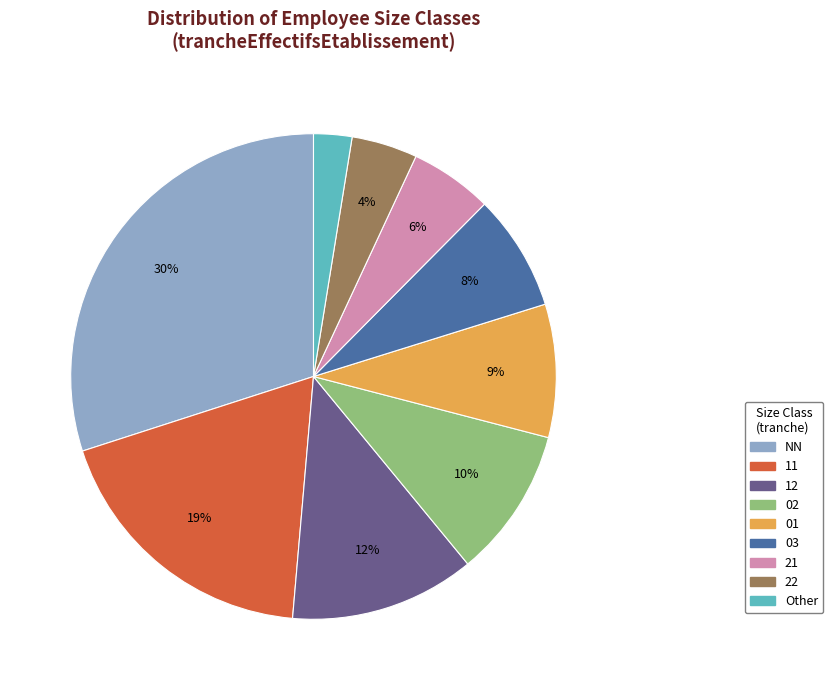

Which slice is the largest?

NN